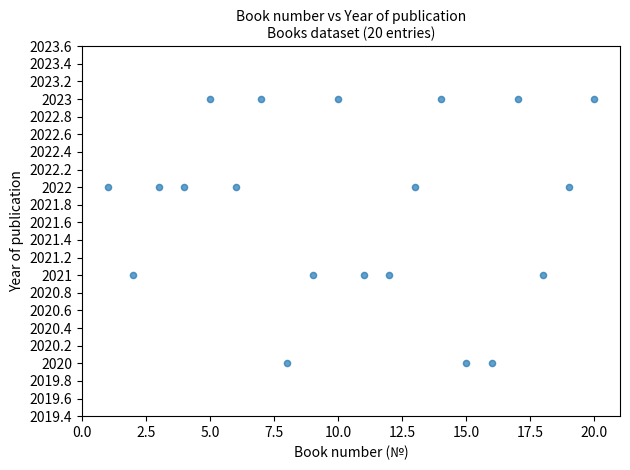

What is the range of X values (max minus min)?

19